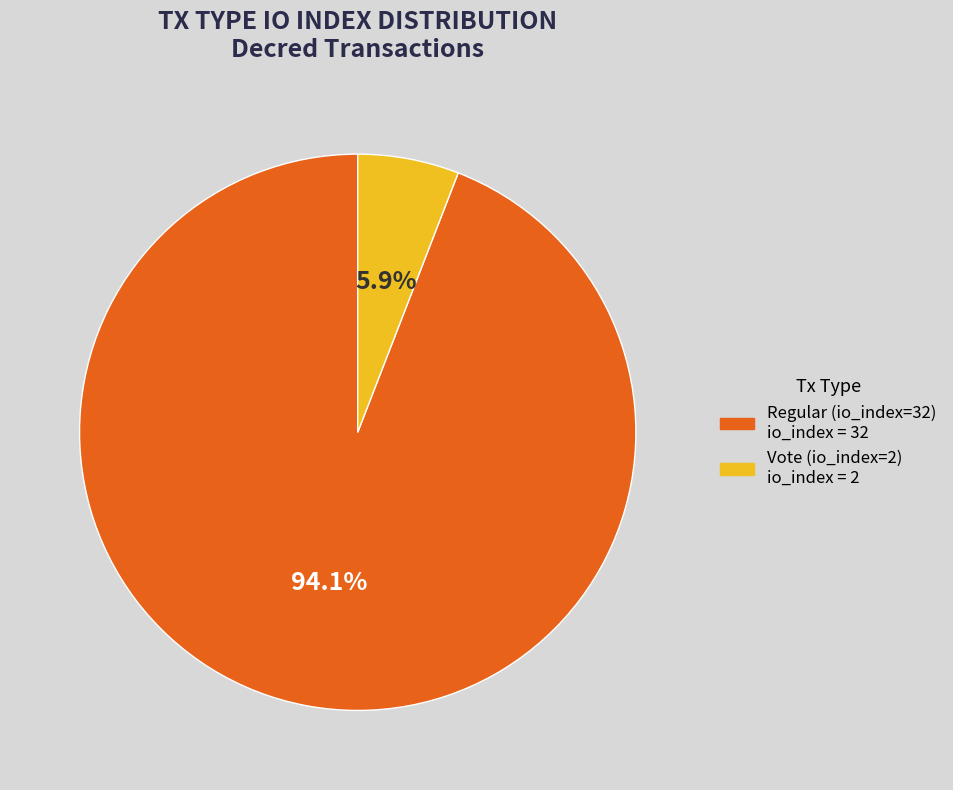

Do Vote (io_index=2) and Regular (io_index=32) together represent more than half of the pie?

Yes